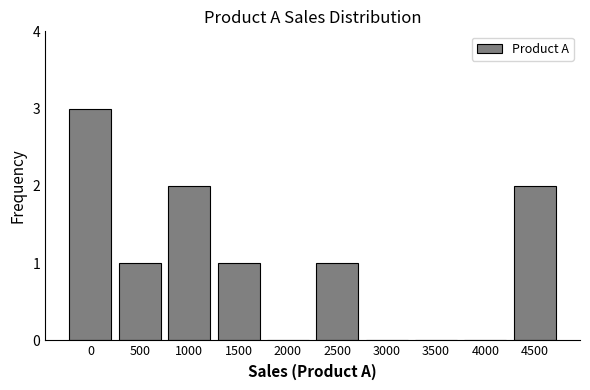

Reading right to left, list all the values displayed in this chart.

4500=2	4000=0	3500=0	3000=0	2500=1	2000=0	1500=1	1000=2	500=1	0=3